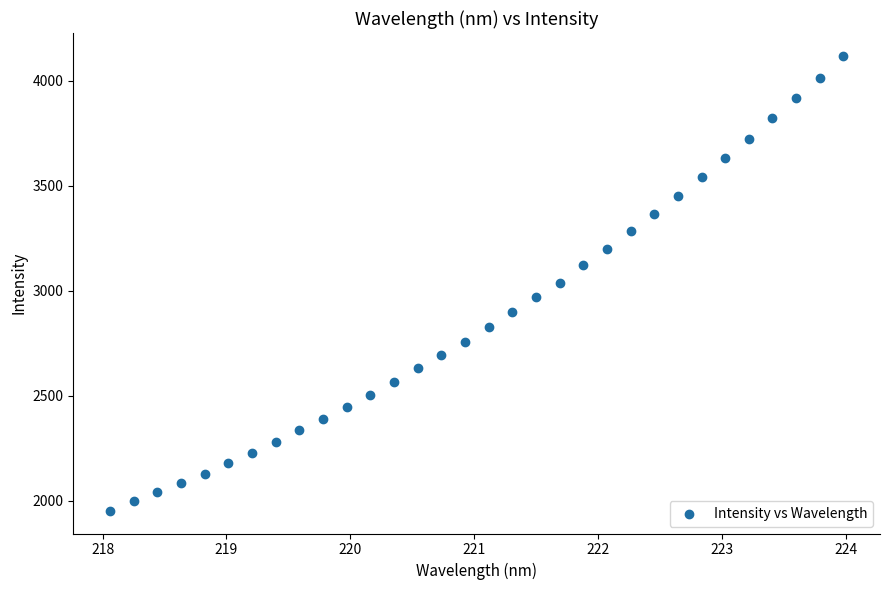

What is the range of X values (max minus min)?

5.9